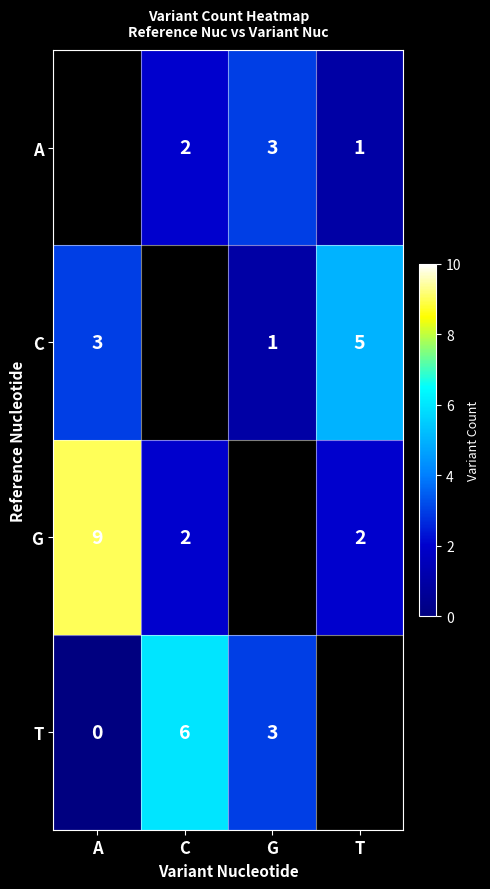

True or false: C has a value of 5 at T.

True